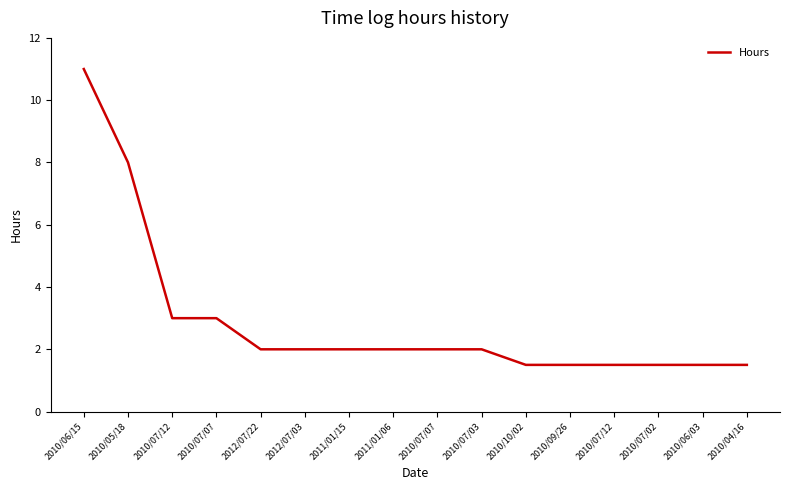

How many lines are shown in the chart?

1